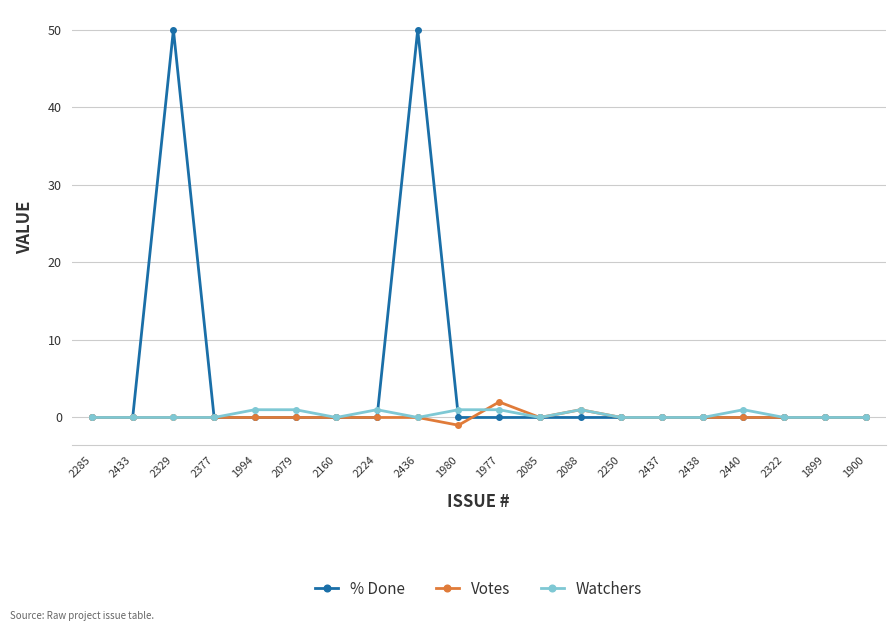

At how many categories does at least one series exceed 45?

2